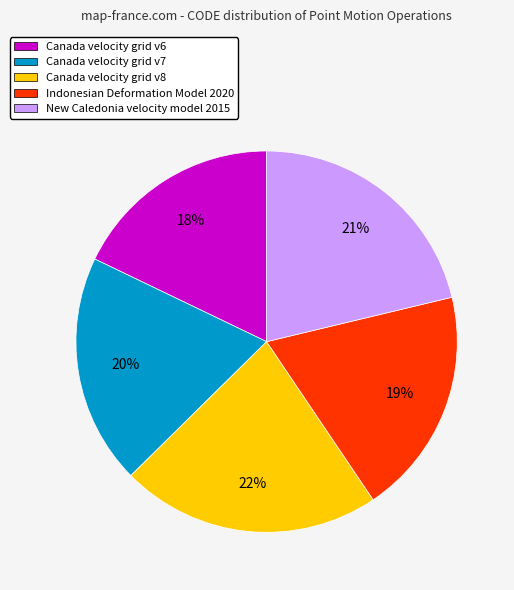

The Canada velocity grid v8 slice represents 22% of the pie. True or false?

True